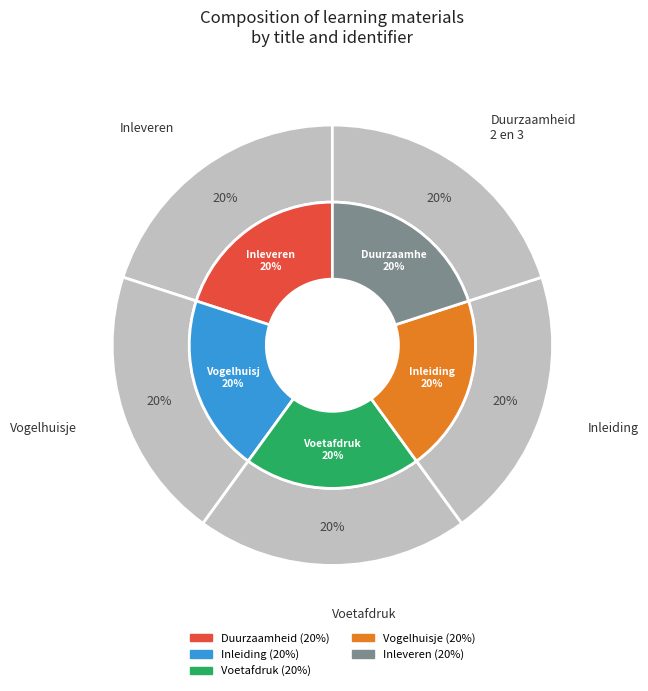

How many segments does this pie chart have?

5